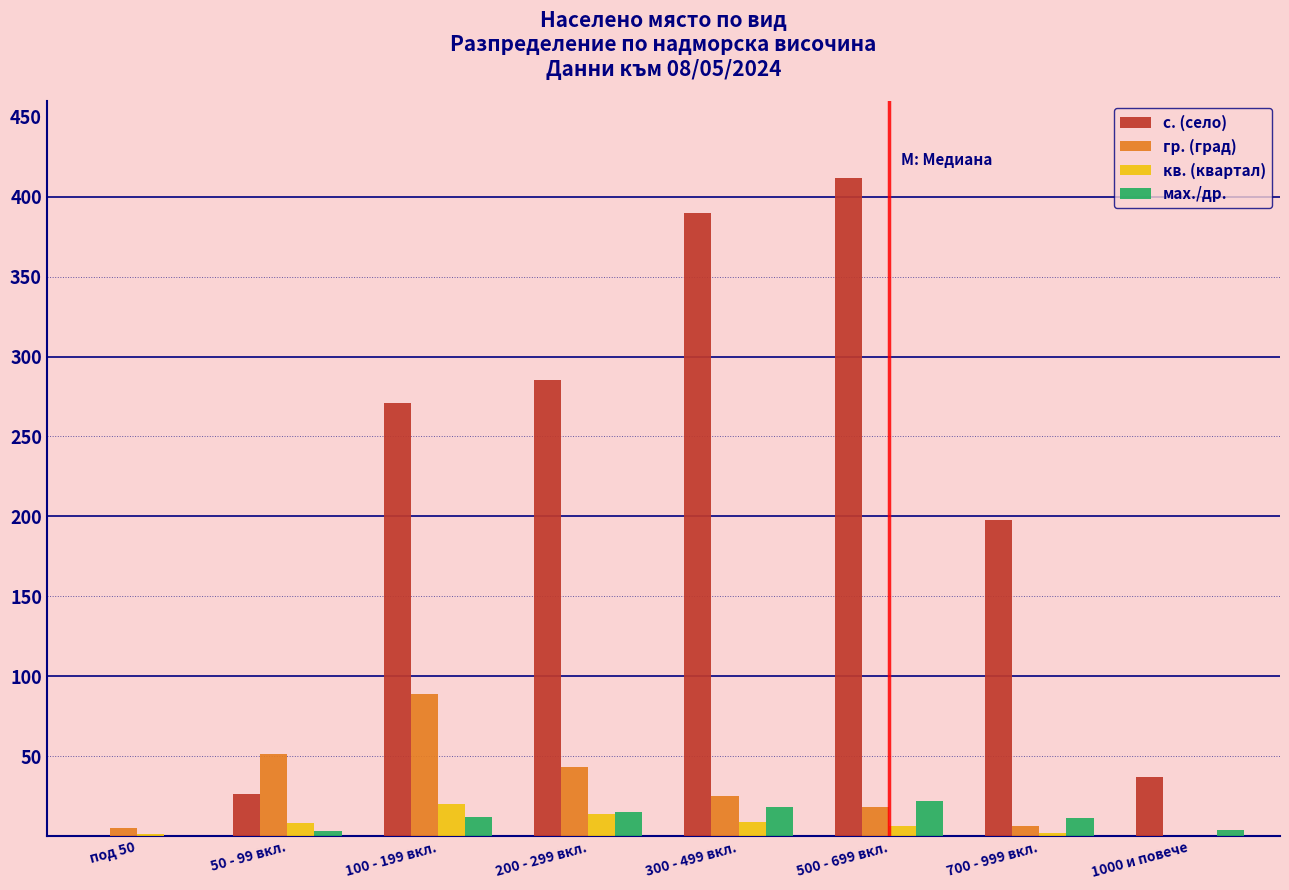

What is the sum of all кв. (квартал) values?

60